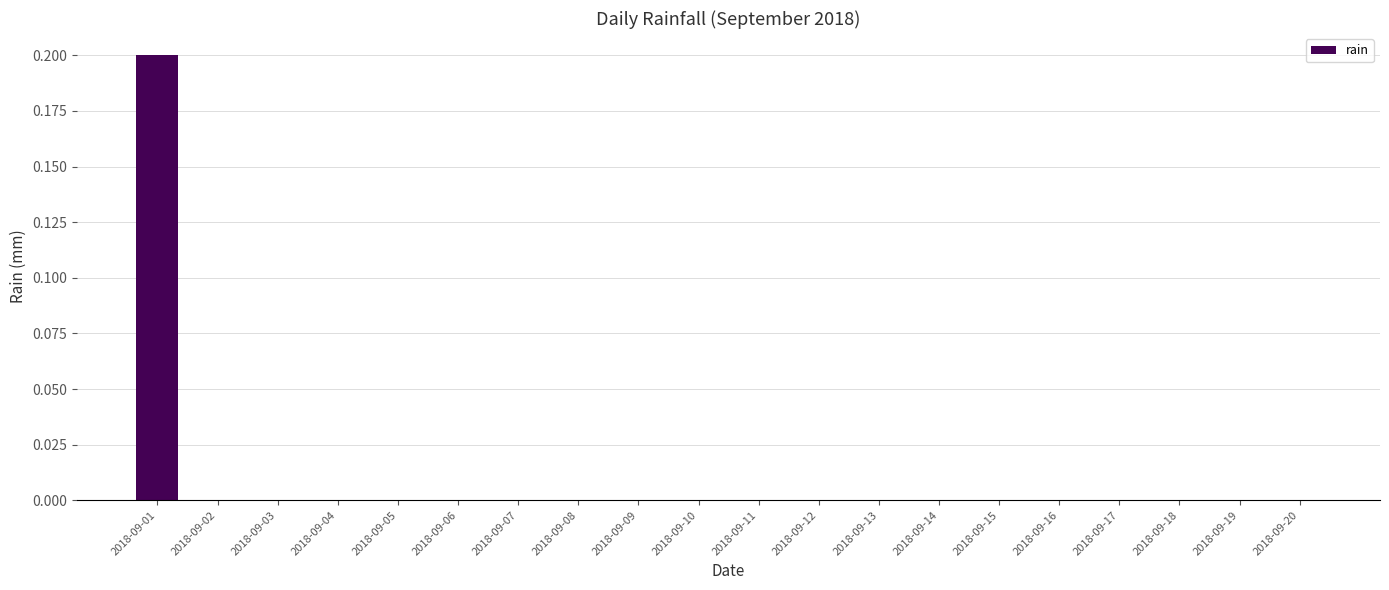

Which has a higher value, 2018-09-01 or 2018-09-16?

2018-09-01